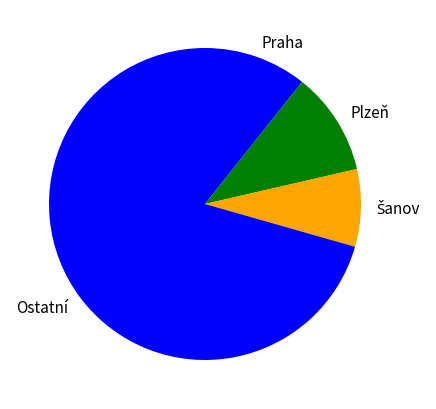

Which slice is the largest?

Ostatní